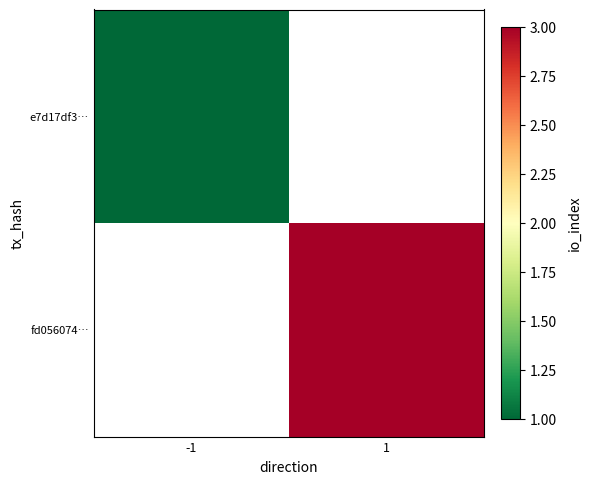

At which label does fd056074… reach its minimum?

-1